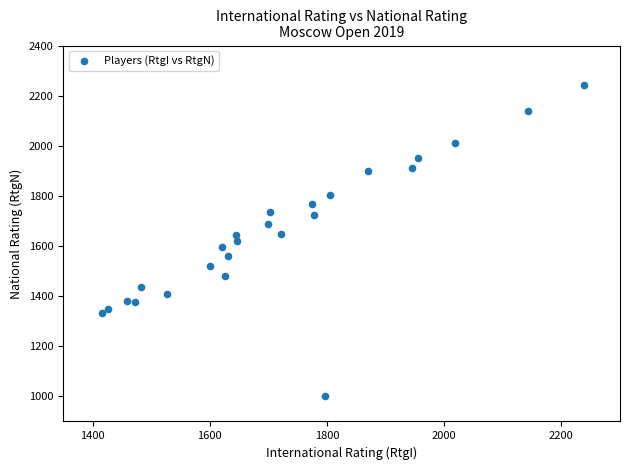

What is the range of X values (max minus min)?

823